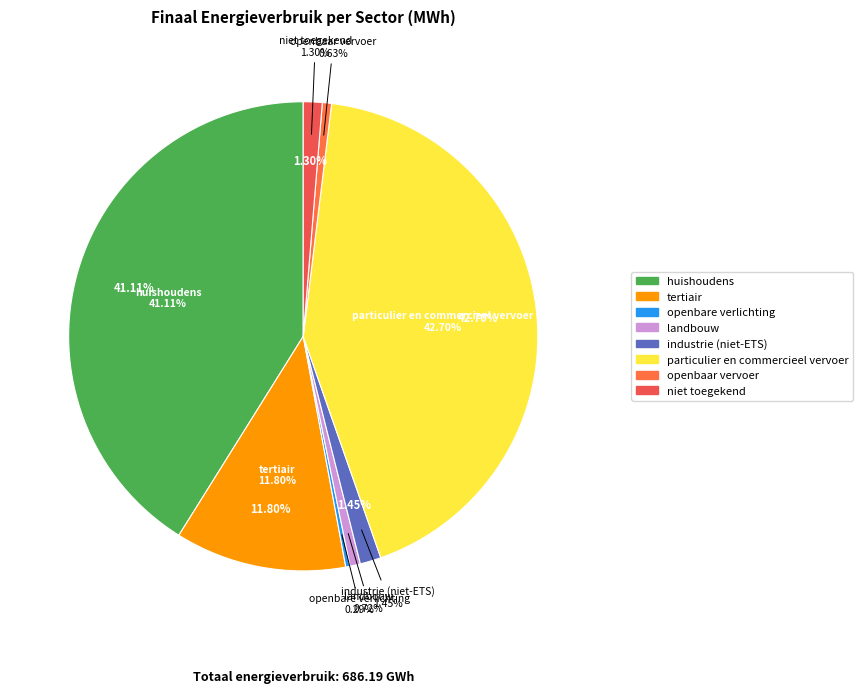

Is it true that openbaar vervoer is 1% of the pie?

True